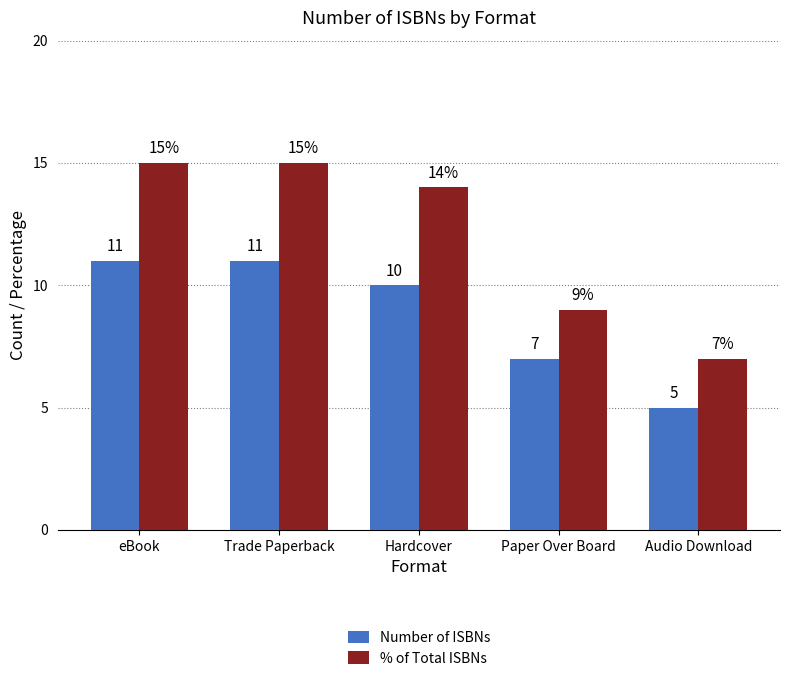

What position from the right is eBook?

5